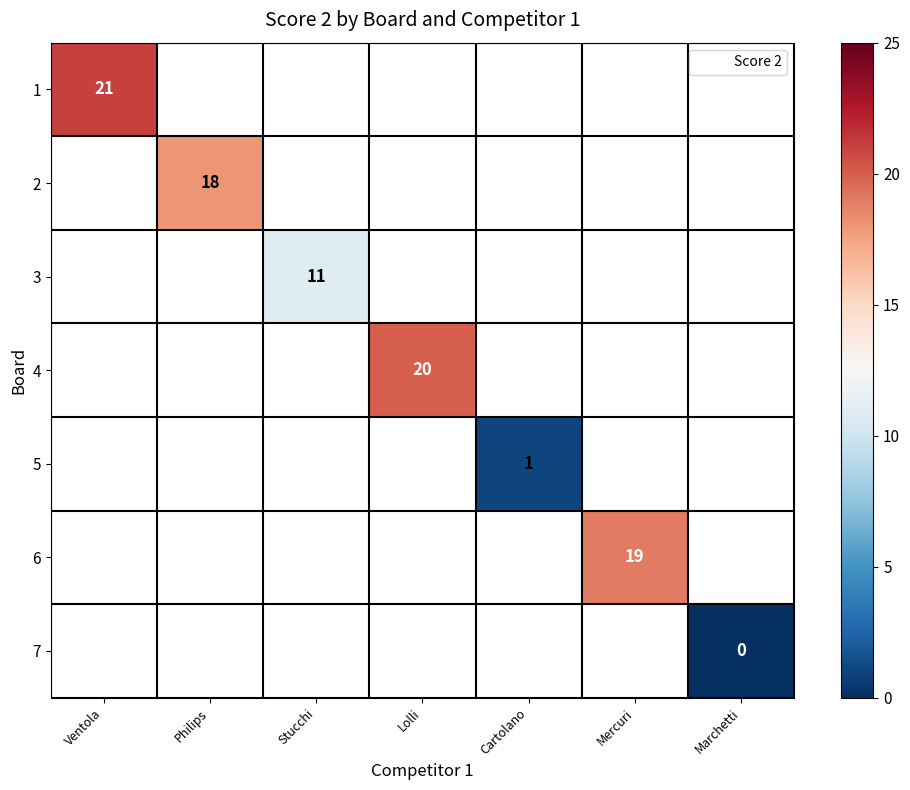

What is the maximum value shown in the chart?

21.0